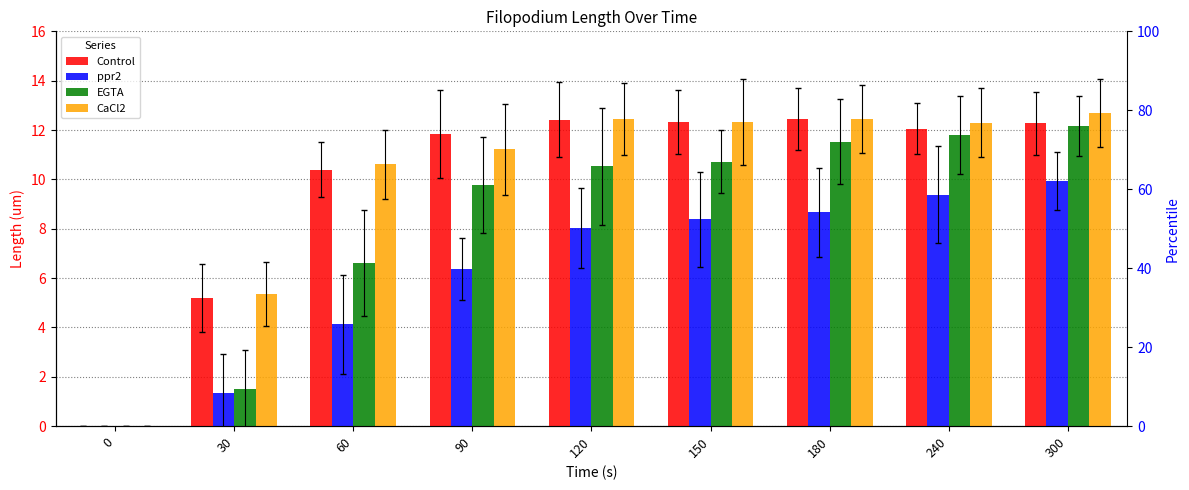

How many bars are there in each group?

4